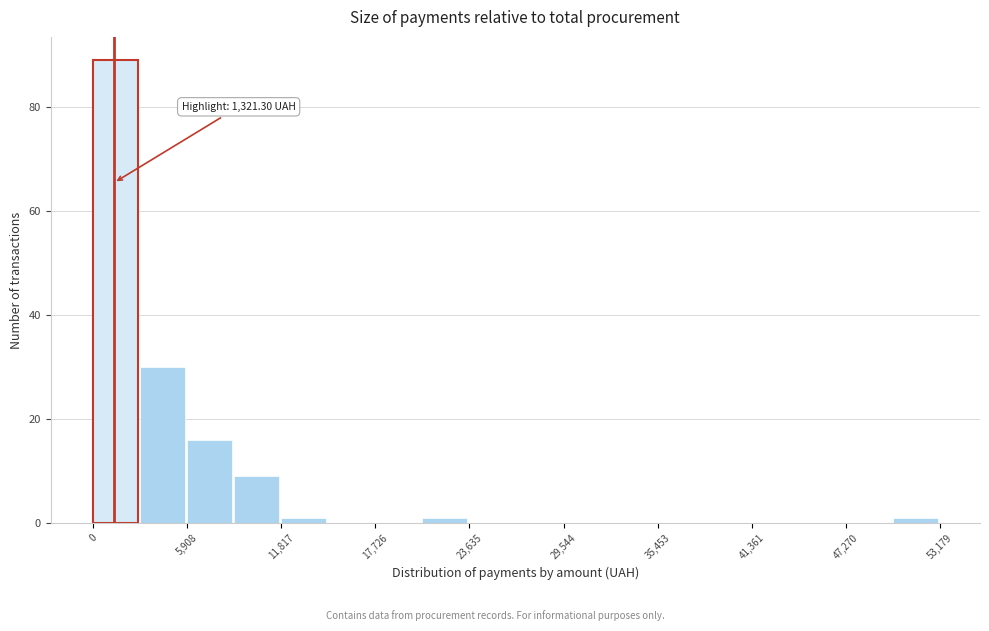

Read against the x-axis, roughly where is the centre of the tallest bar?

1000